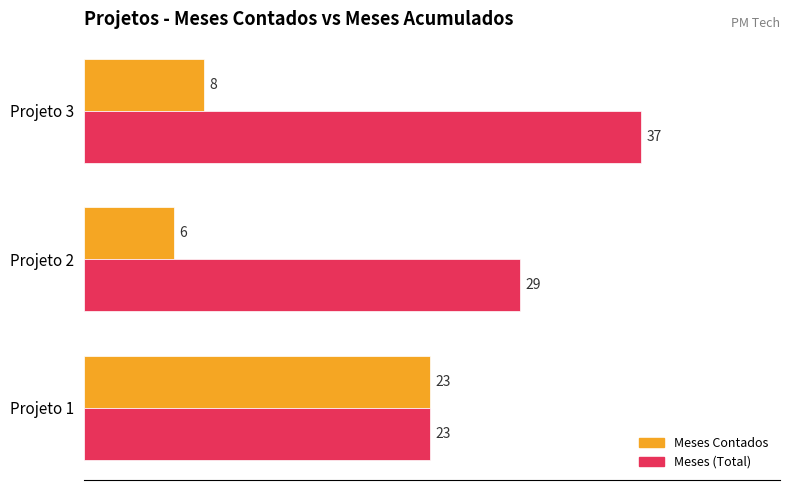

What is the smallest value displayed?

6